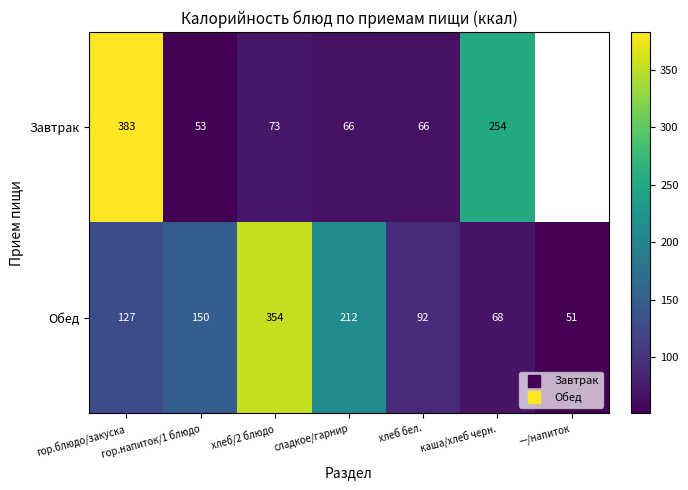

Between хлеб бел. and —/напиток, which series saw the biggest shift?

Обед